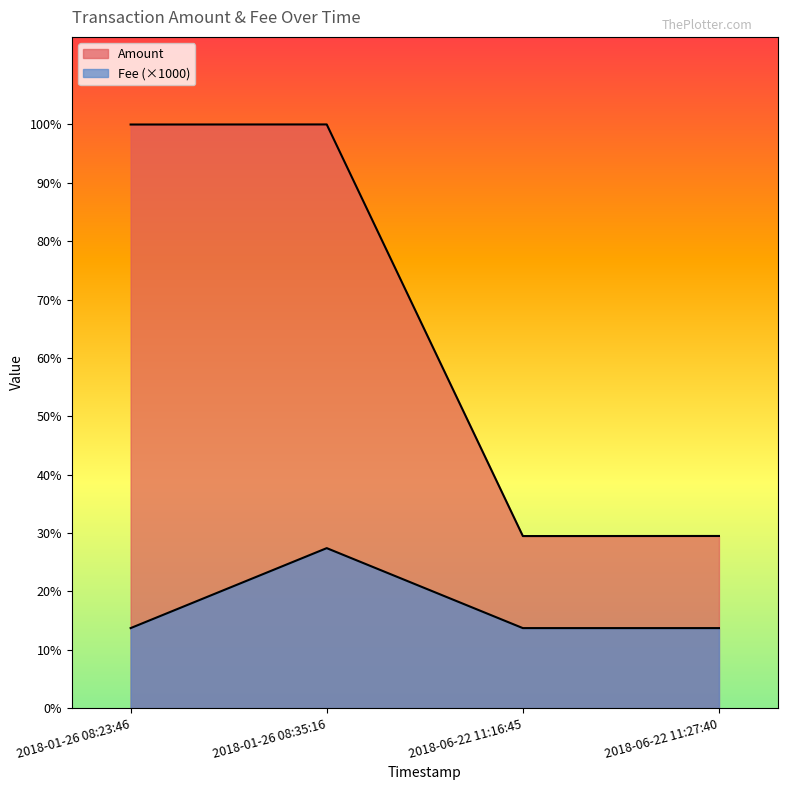

Where is the first local maximum for Fee?

2018-01-26 08:35:16